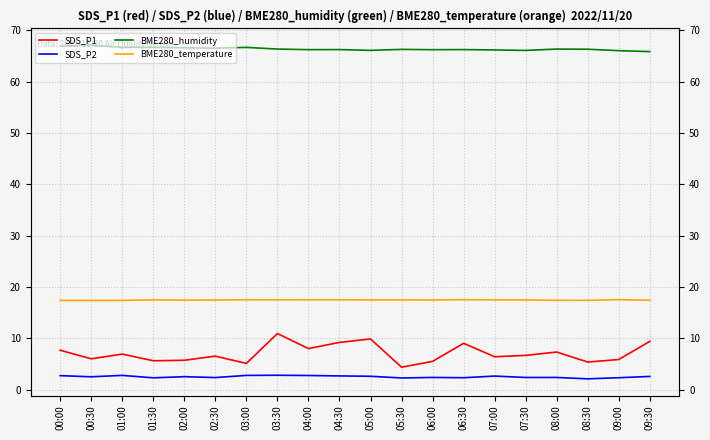

What is the difference between the maximum and minimum values in the SDS_P1 series?

6.5